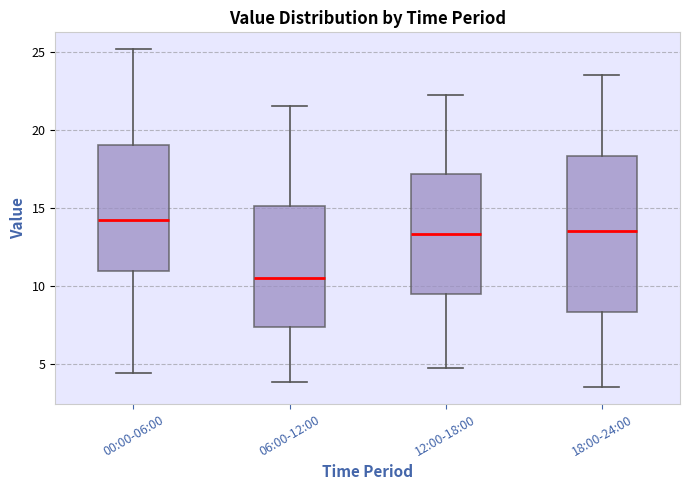

Reading left to right, transcribe this box plot: for each box, give where its median line is, the range the box spans, and where its two whiskers end, as read against the y-axis. The values are not printed on the chart, so give them approximately, as read against the axis.

00:00-06:00: median 14.0, box 11.0 to 19.0, whiskers 4.5 to 25.0
06:00-12:00: median 10.5, box 7.5 to 15.0, whiskers 4.0 to 21.5
12:00-18:00: median 13.5, box 9.5 to 17.0, whiskers 4.5 to 22.0
18:00-24:00: median 13.5, box 8.5 to 18.5, whiskers 3.5 to 23.5